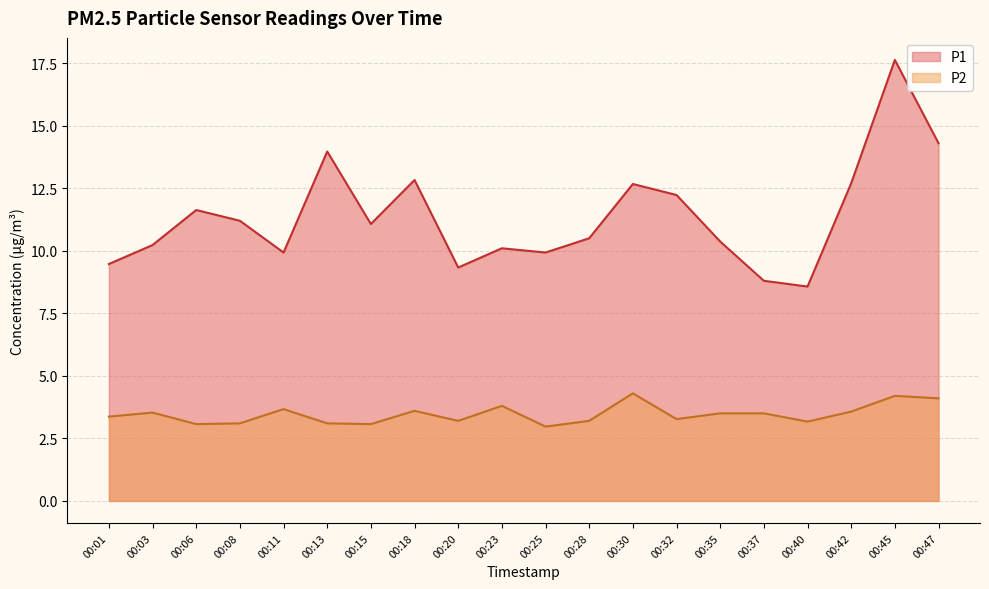

In P2, how many points are lower than both neighbors (excluding endpoints)?

6